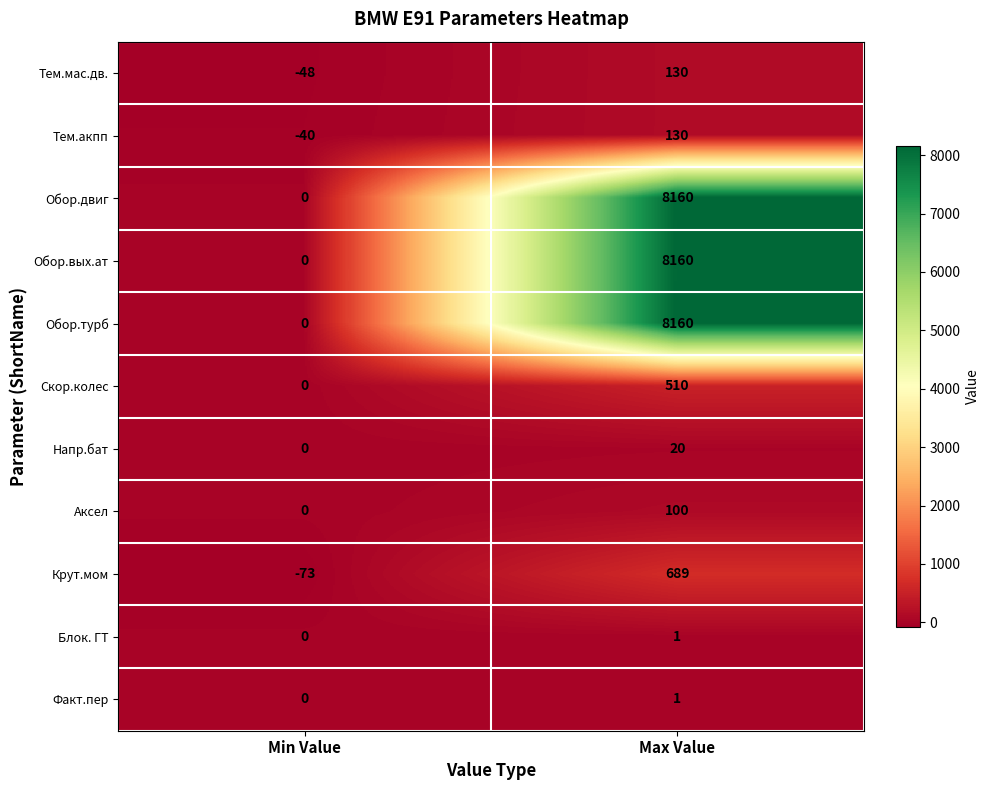

What is the spread (max minus min) of values at Max Value?

8159